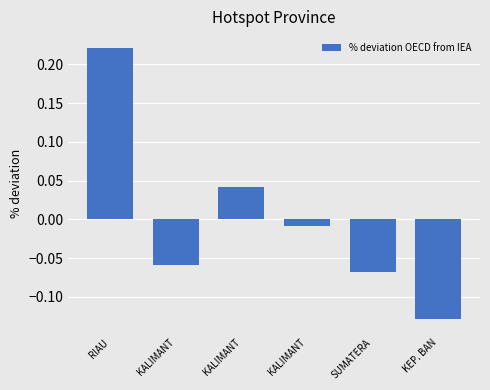

What is the value of the 6th bar from the left?

-0.1